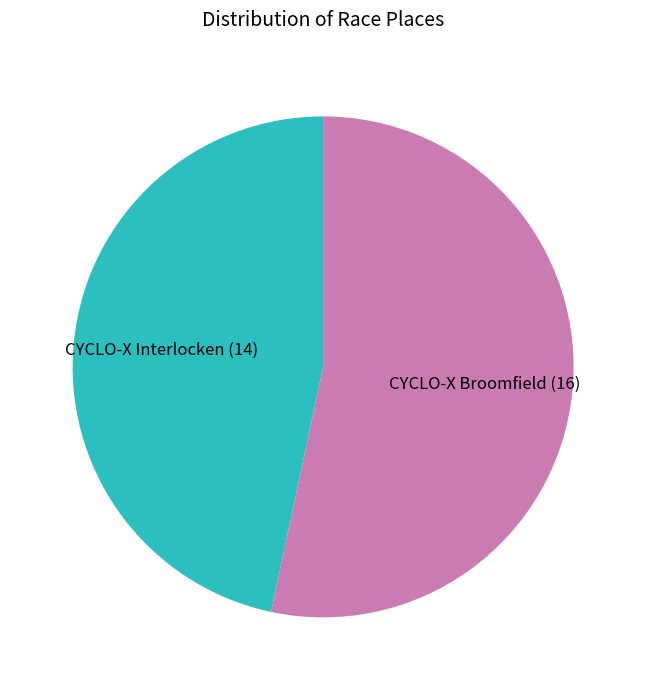

Is the sum of CYCLO-X Broomfield and CYCLO-X Interlocken greater than half?

Yes